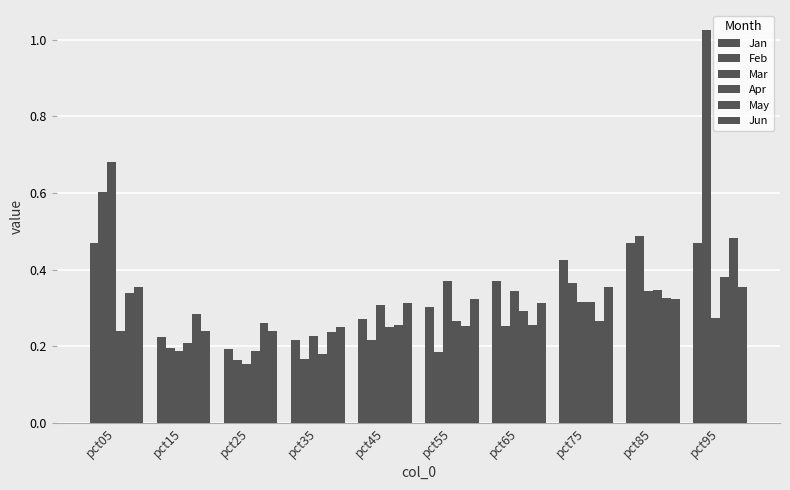

What is the difference between the second highest and minimum values in the Jun series?

0.1